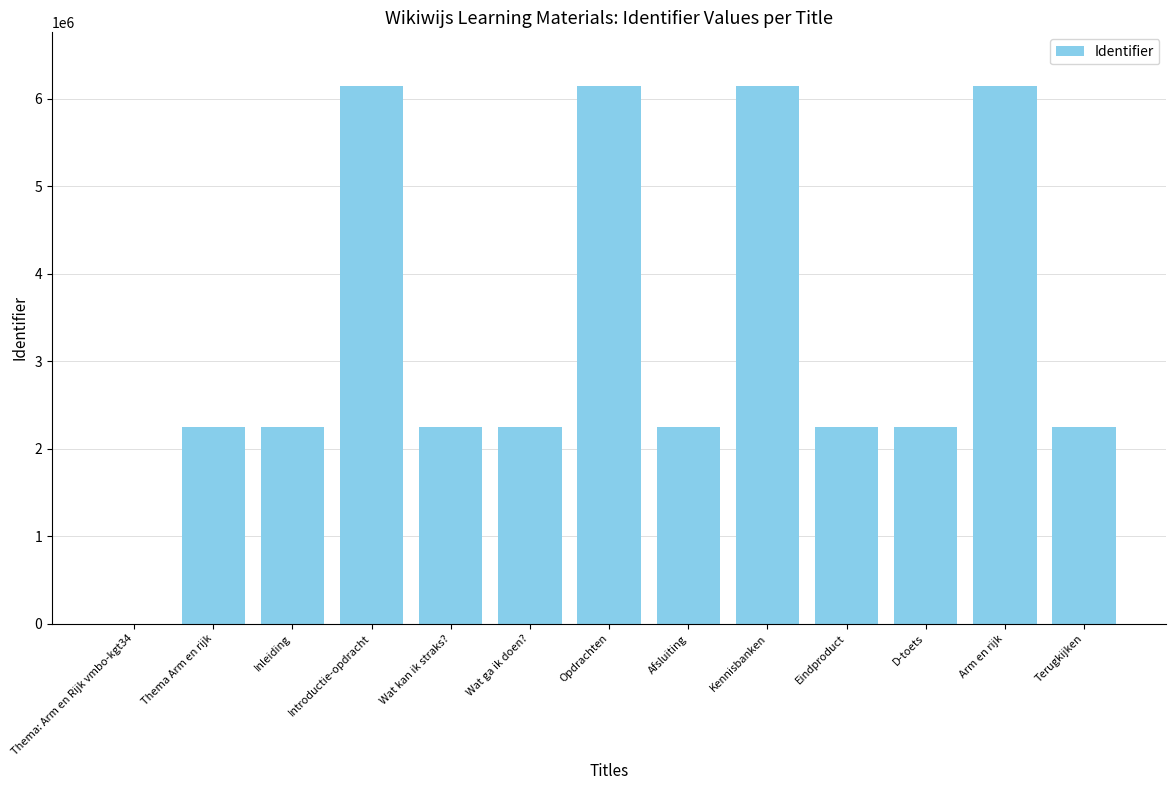

Where does the data first go above 2251506?

Introductie-opdracht